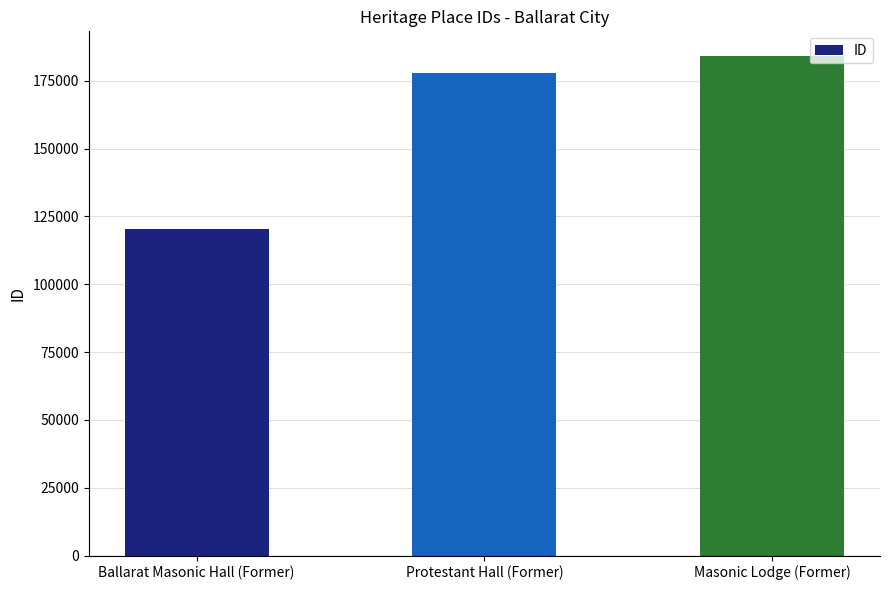

What is the sum of the values at Masonic Lodge (Former) and Ballarat Masonic Hall (Former)?

304471